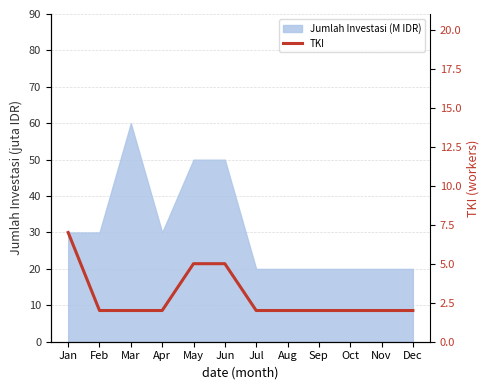

Between Jul and Oct, which is larger?

Jul